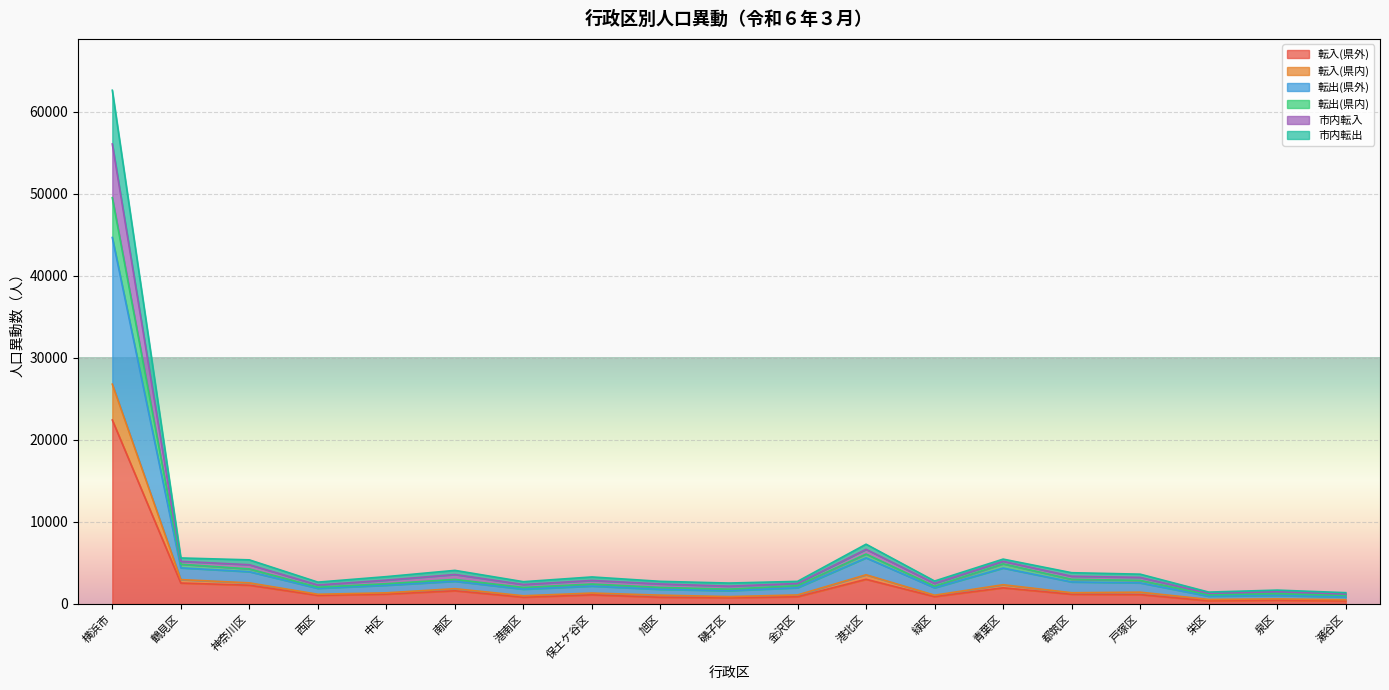

What is the label of the 12th point from the right?

保土ケ谷区